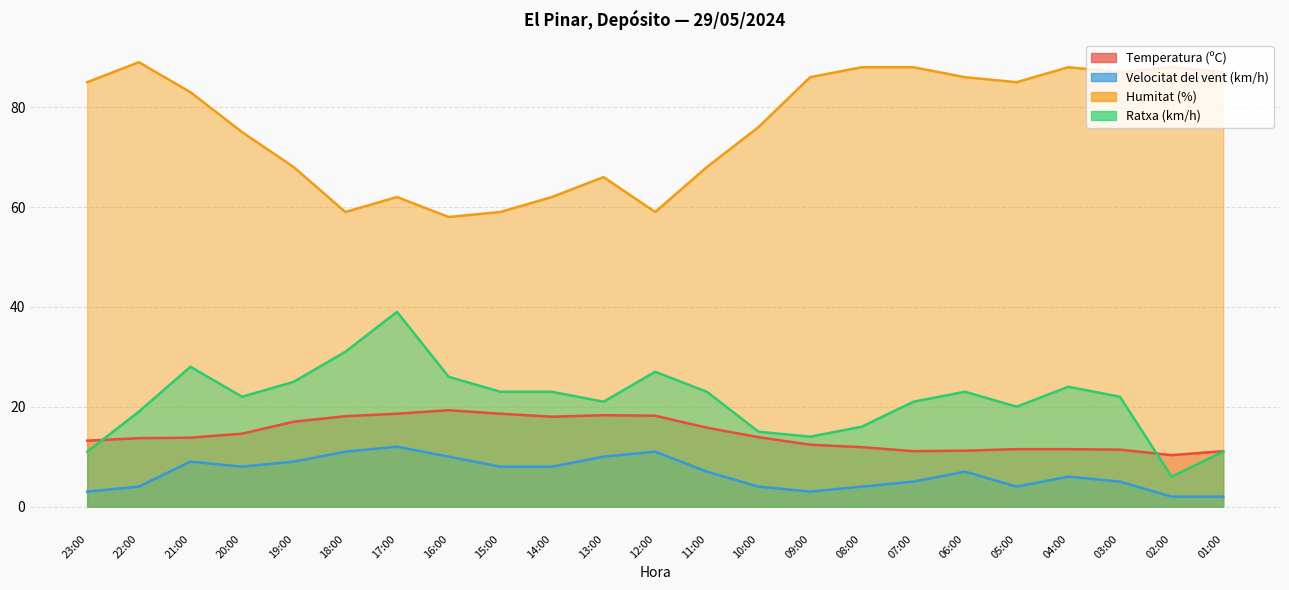

True or false: Ratxa (km/h) and Velocitat del vent (km/h) cross at least once.

False